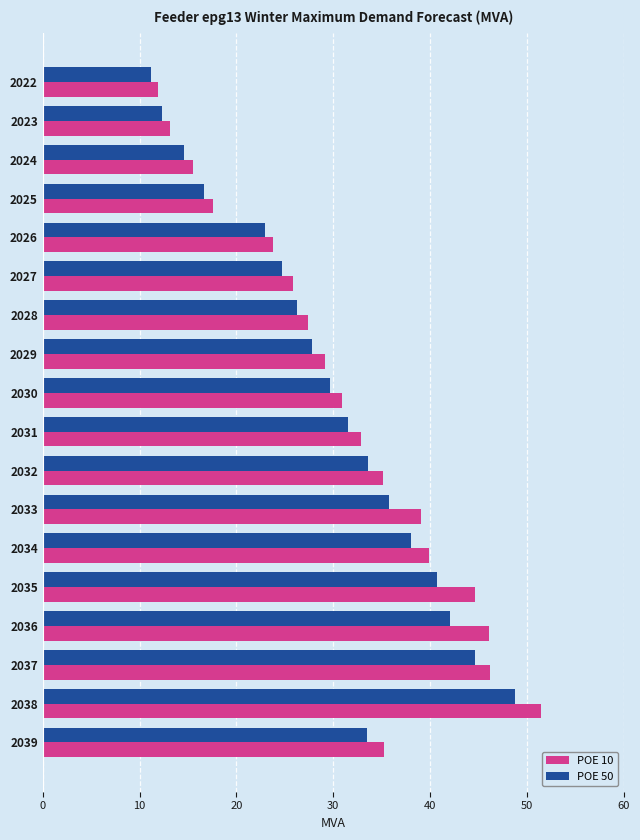

Is it true that POE 50 equals 27.8 at 2029?

True